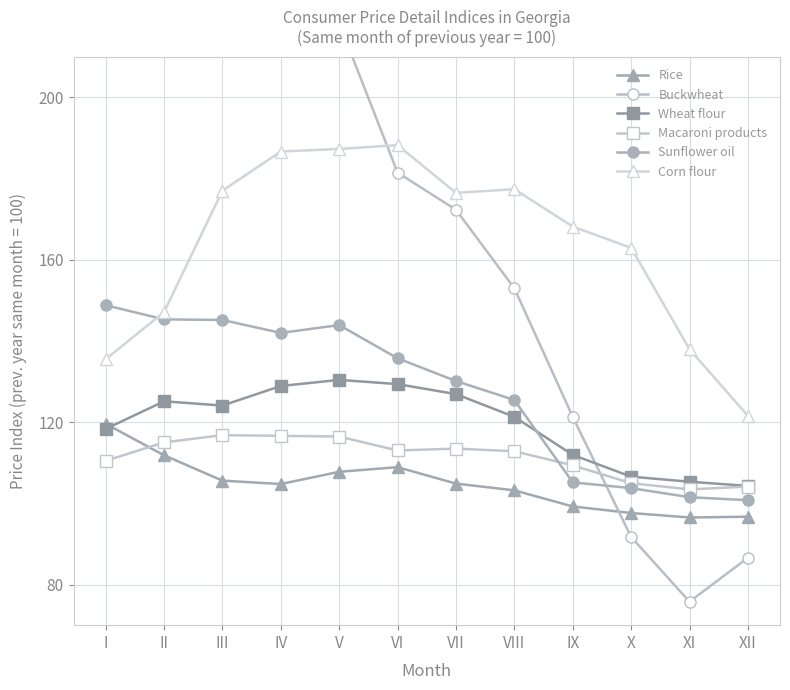

How many interior local peaks does the Buckwheat series have?

1